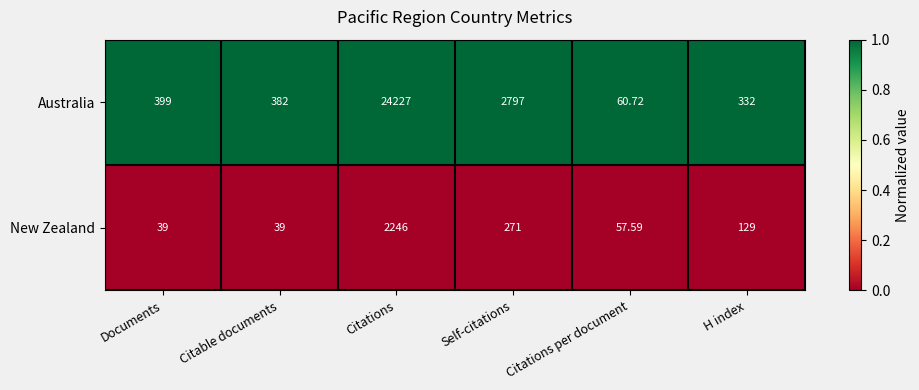

What is the maximum value shown in the chart?

24227.0